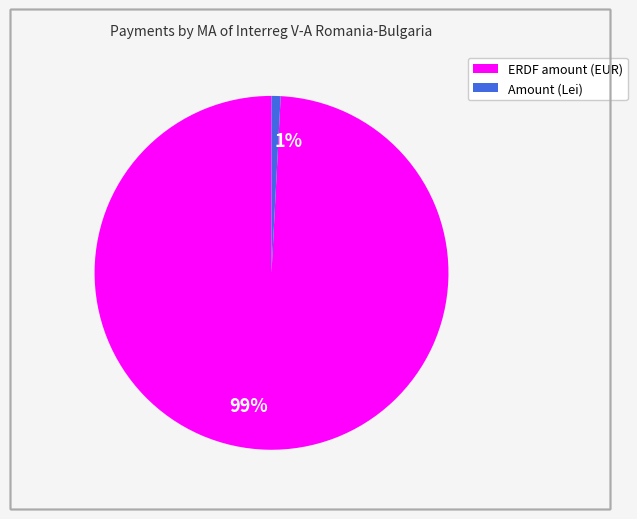

To the nearest percent, what percentage of the pie is 1%?

1%